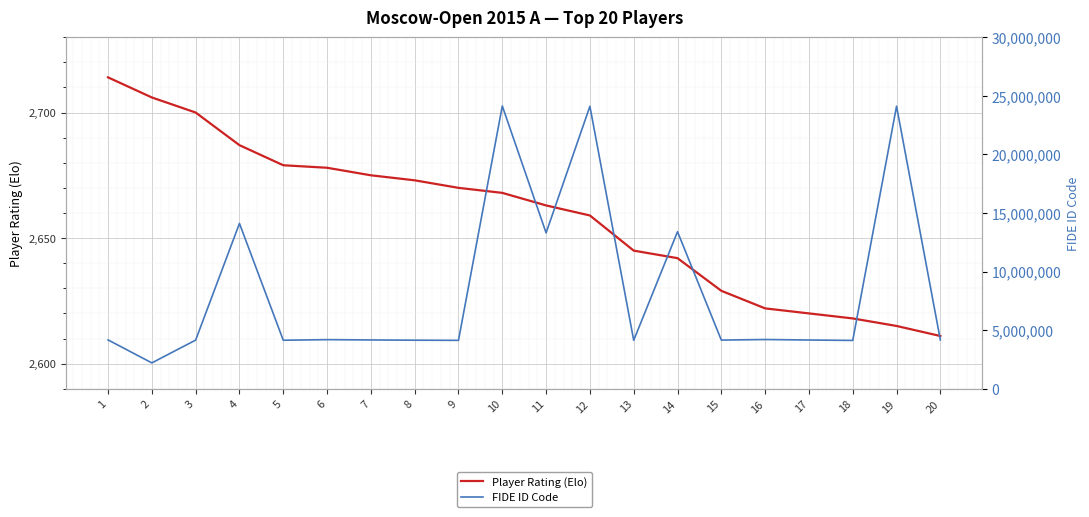

What is the value of the FIDE ID Code point at the 3rd from the left?

4150120